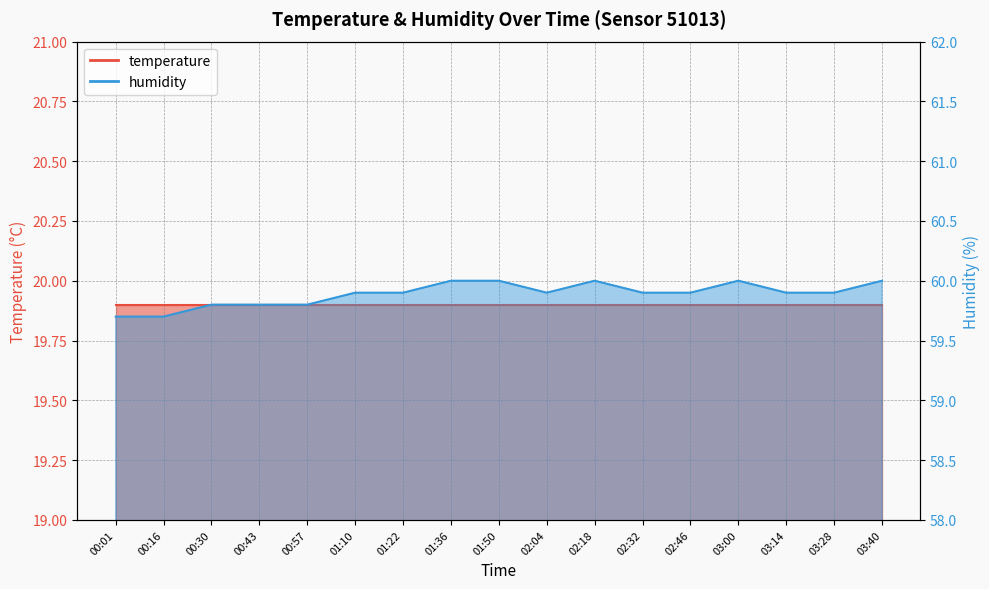

Reading left to right, what are all the values shown in this chart?

00:01=59.7	00:16=59.7	00:30=59.8	00:43=59.8	00:57=59.8	01:10=59.9	01:22=59.9	01:36=60.0	01:50=60.0	02:04=59.9	02:18=60.0	02:32=59.9	02:46=59.9	03:00=60.0	03:14=59.9	03:28=59.9	03:40=60.0